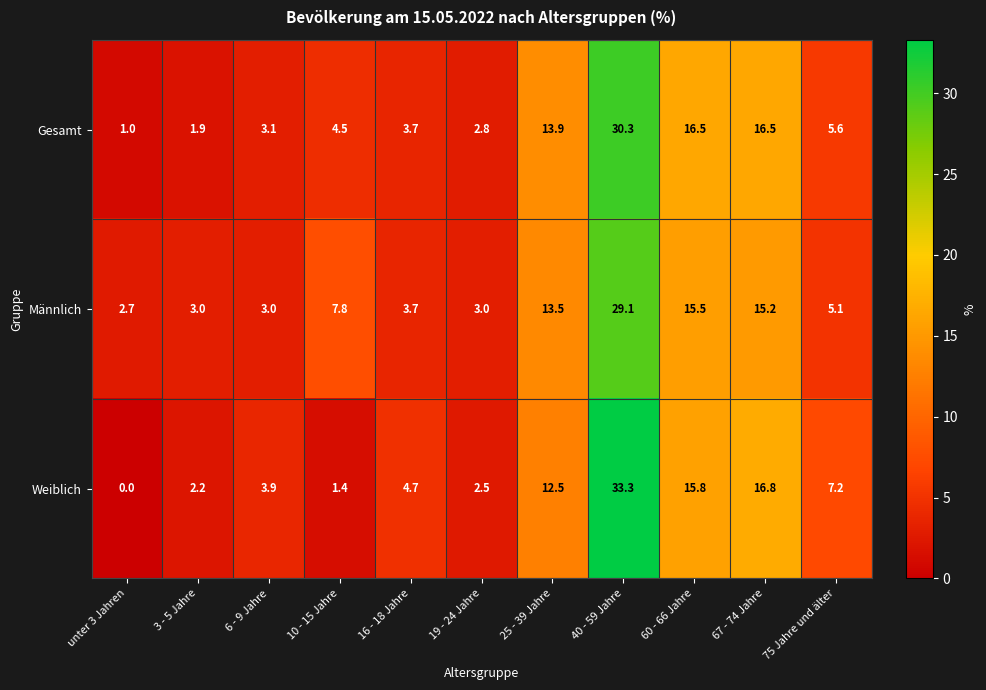

Which series has the widest spread of values?

Weiblich